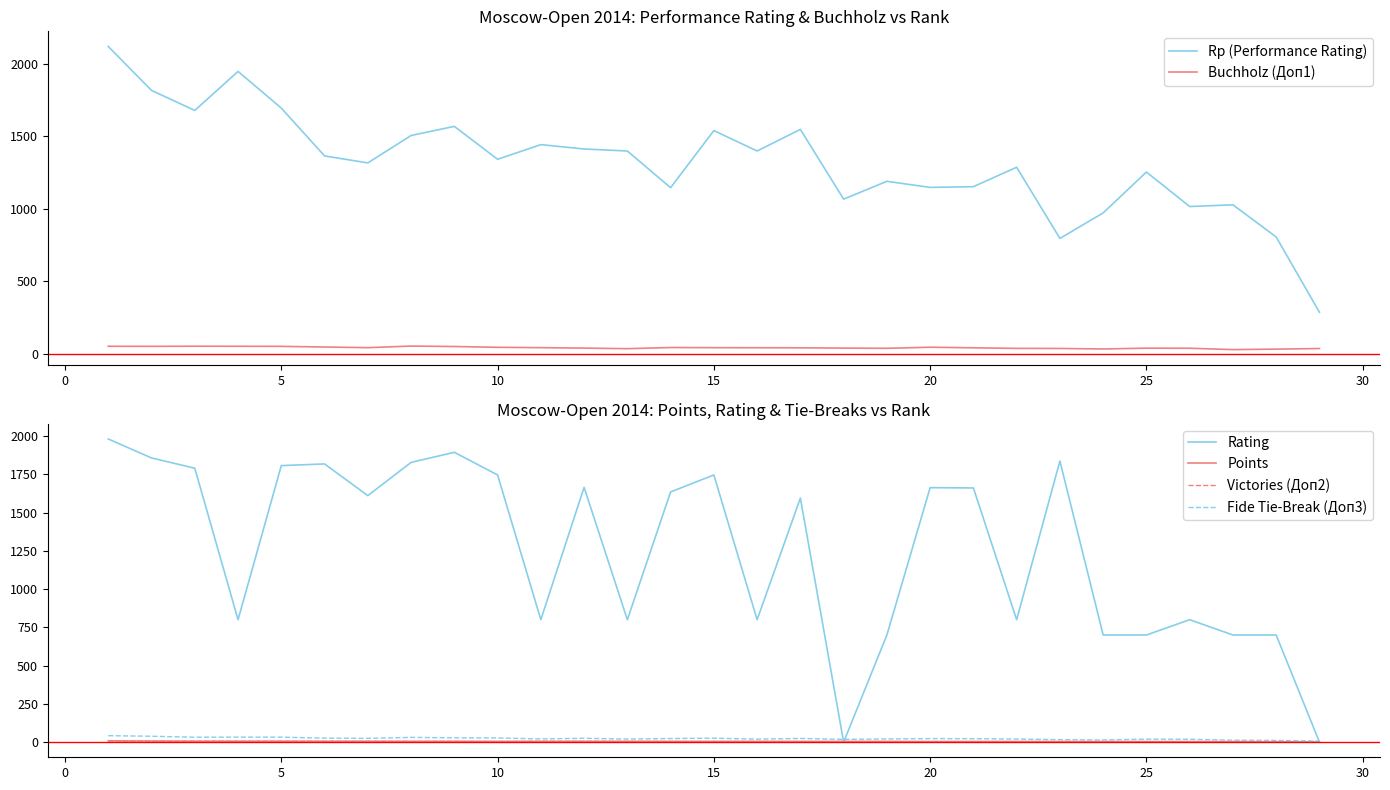

What is the highest value of the Rp (Performance Rating) series?

2118.0